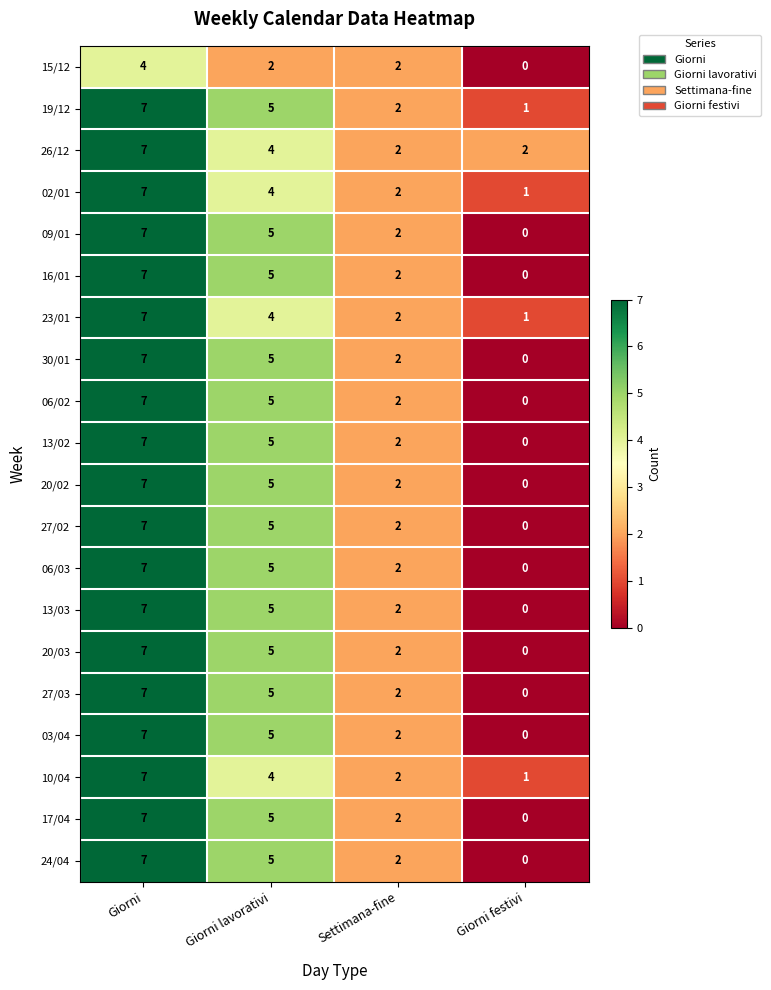

What is the spread (max minus min) of values at Giorni lavorativi?

3